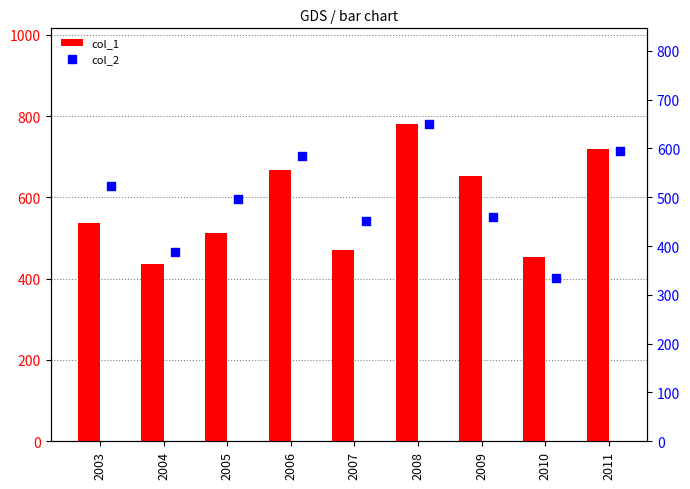

What is the total value across all series at 2009?

1111.5